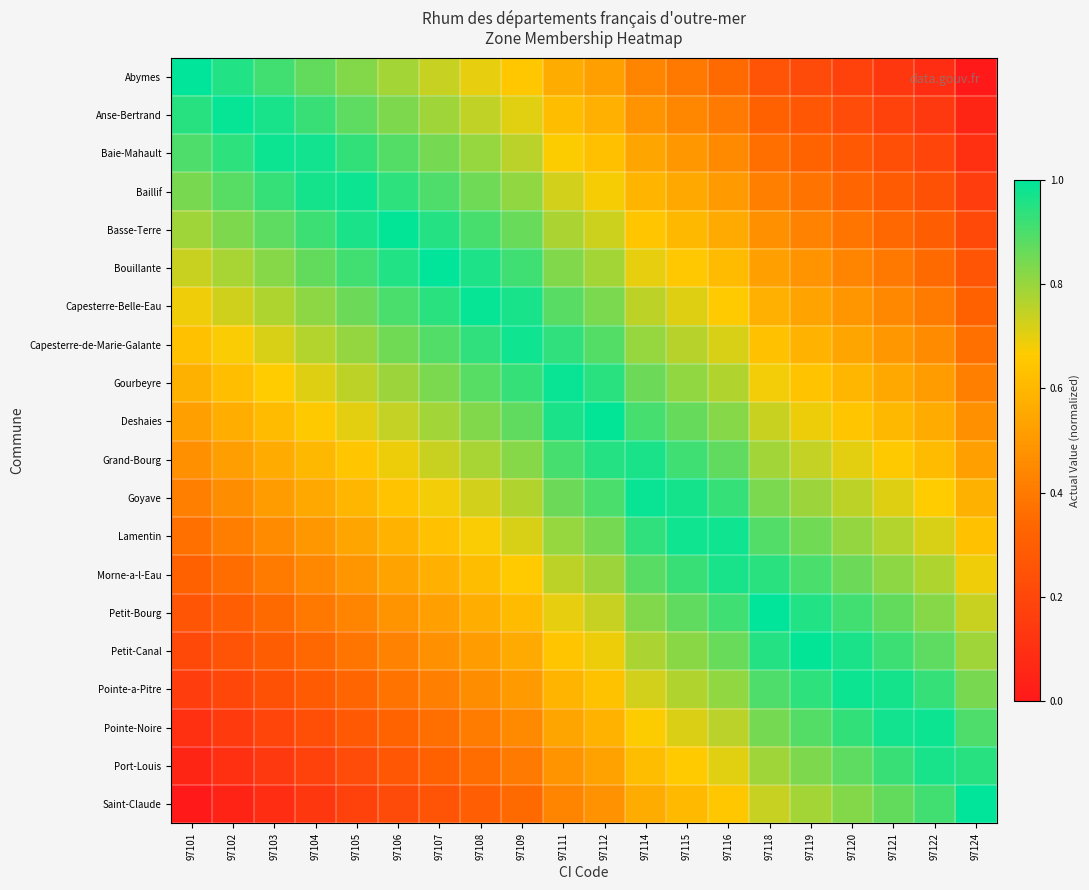

What is the spread (max minus min) of values at 97118?

0.7